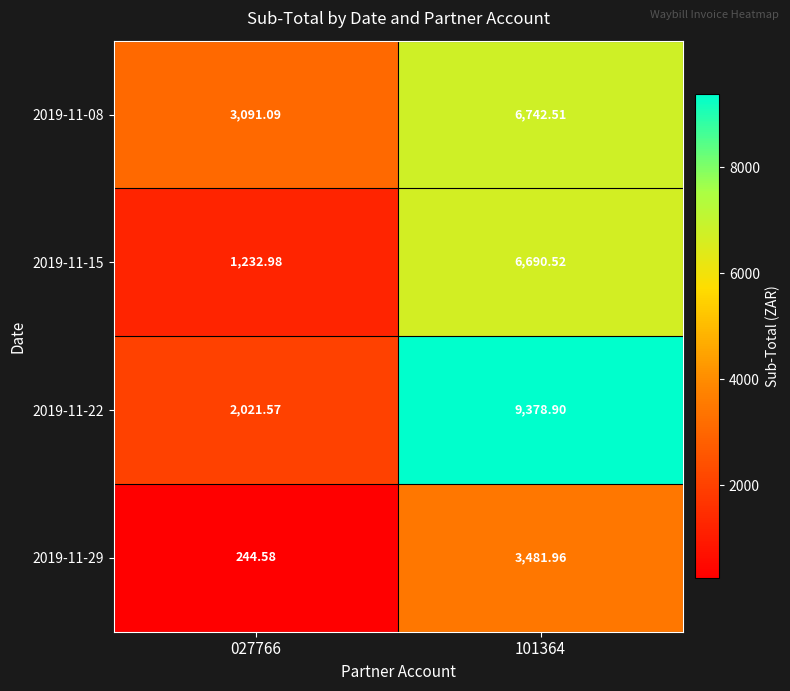

Is the value of 2019-11-29 at 101364 greater than the value of 2019-11-15 at 027766?

Yes